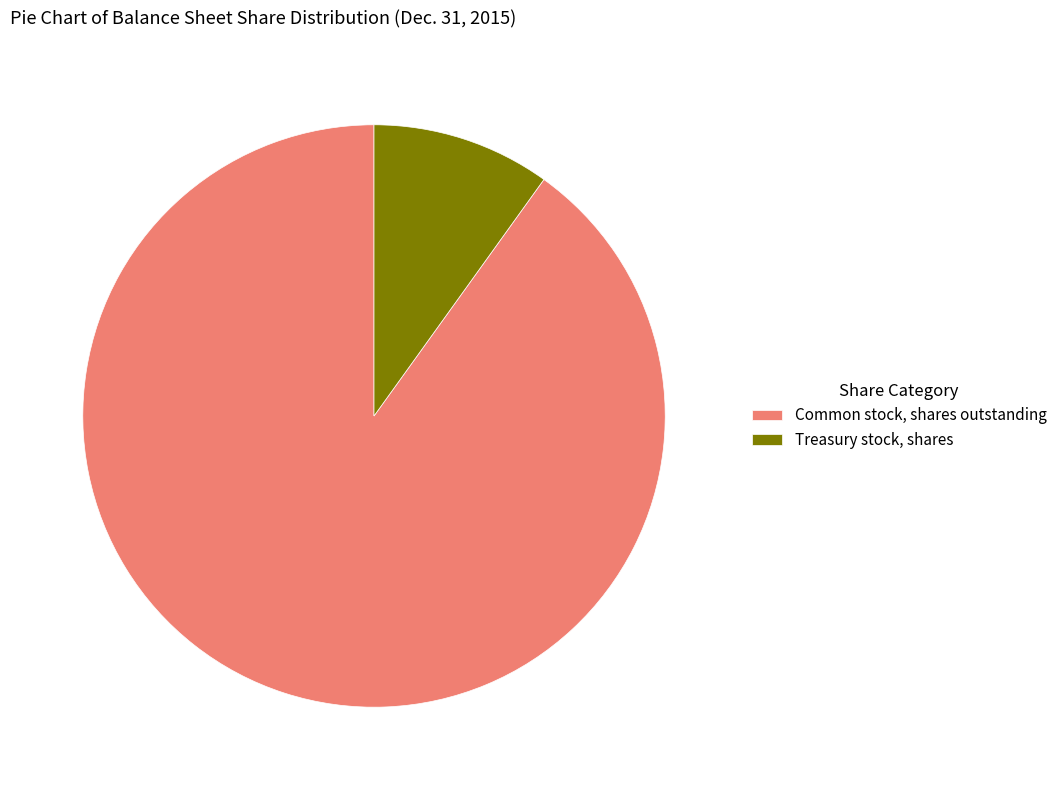

Do Common stock, shares outstanding and Treasury stock, shares together represent more than half of the pie?

Yes